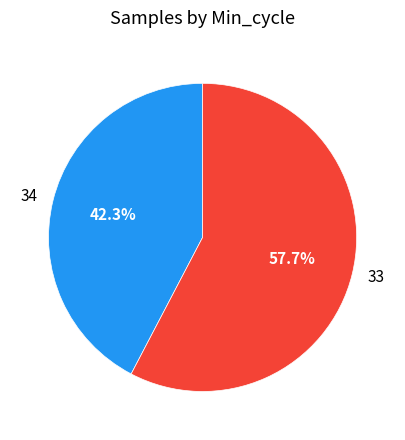

Does 33 represent more than half of the total?

Yes